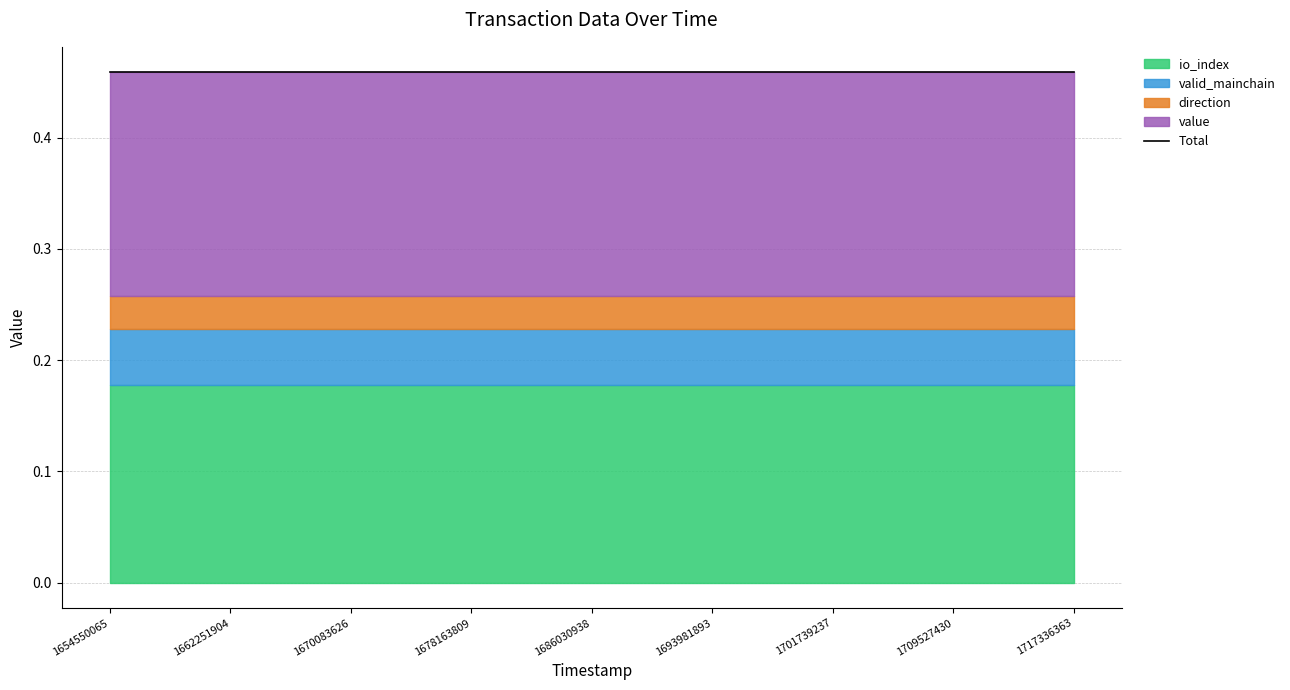

What are all the series names shown in the legend?

value, valid_mainchain, io_index, direction